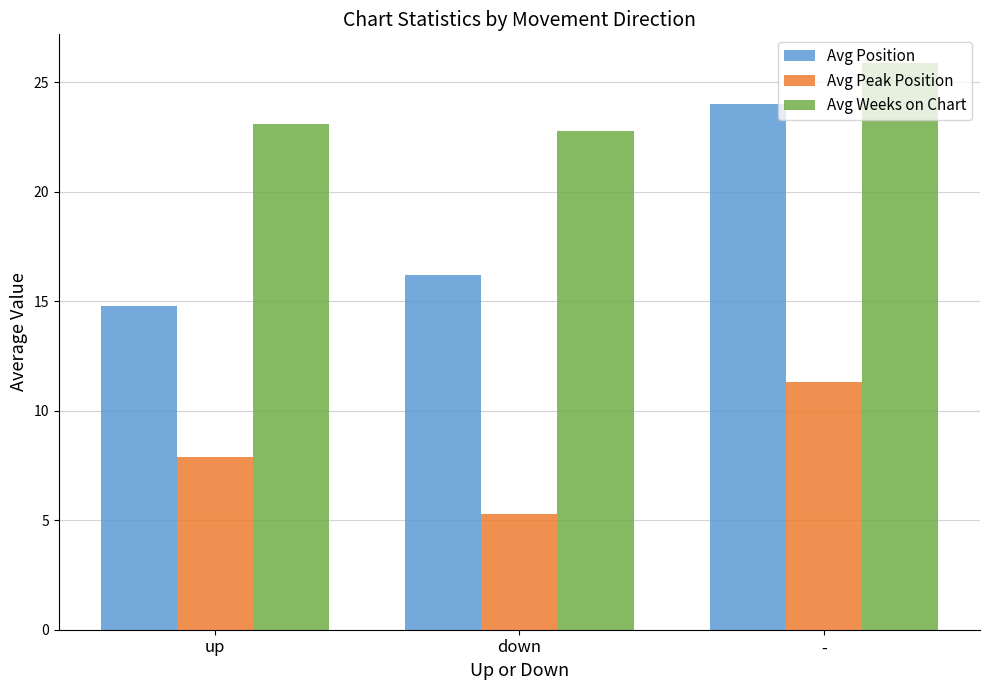

What is the sum of all Avg Position values?

55.0